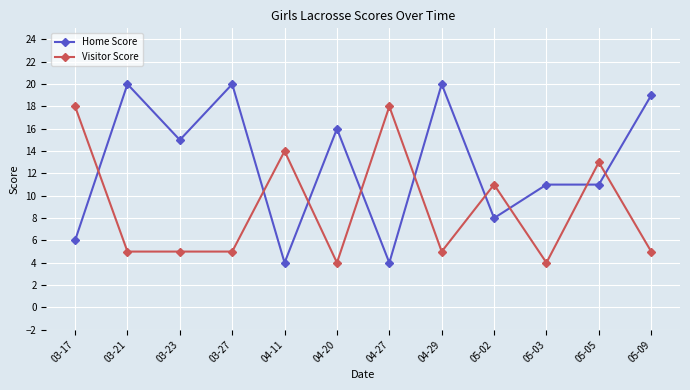

Is the value of Home Score at 03-21 greater than the value of Visitor Score at 05-05?

Yes